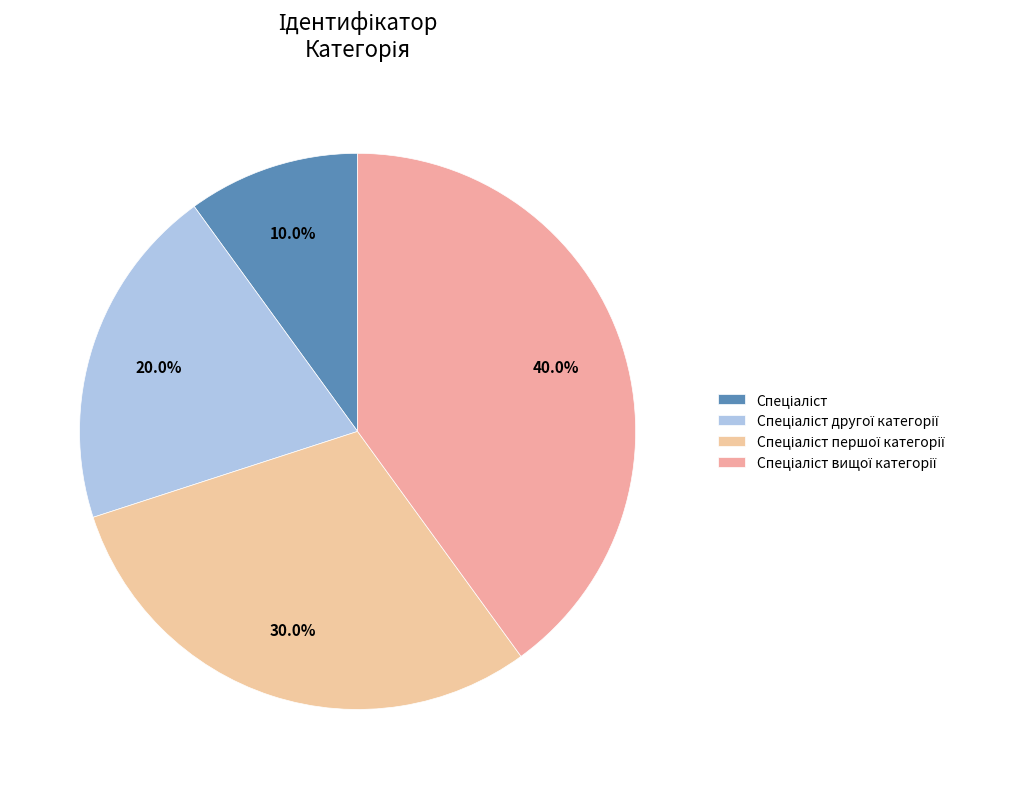

Rank the categories by value from lowest to highest.

Спеціаліст, Спеціаліст другої категорії, Спеціаліст першої категорії, Спеціаліст вищої категорії